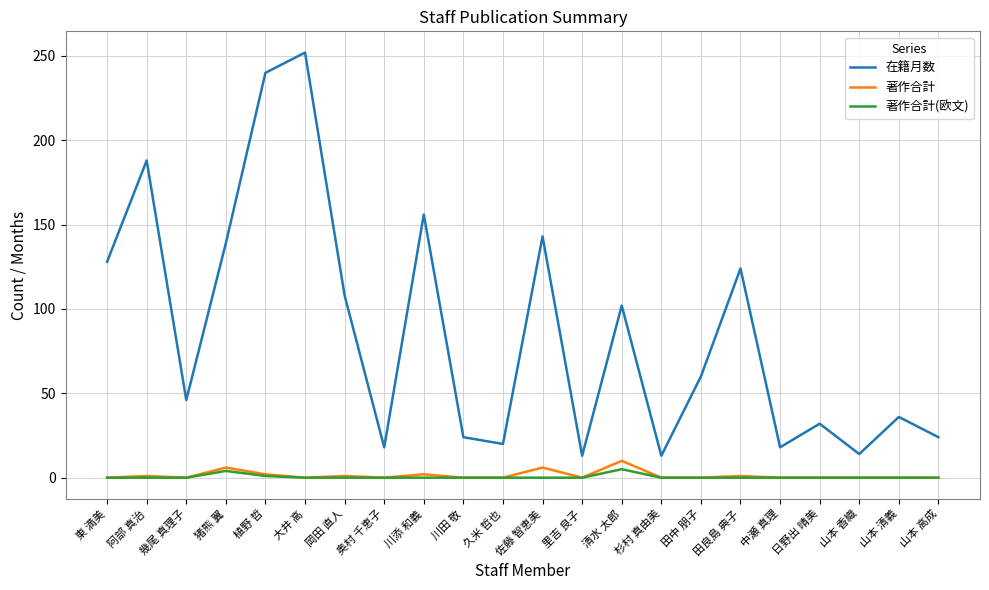

Does the chart display data point markers on the line(s)?

No